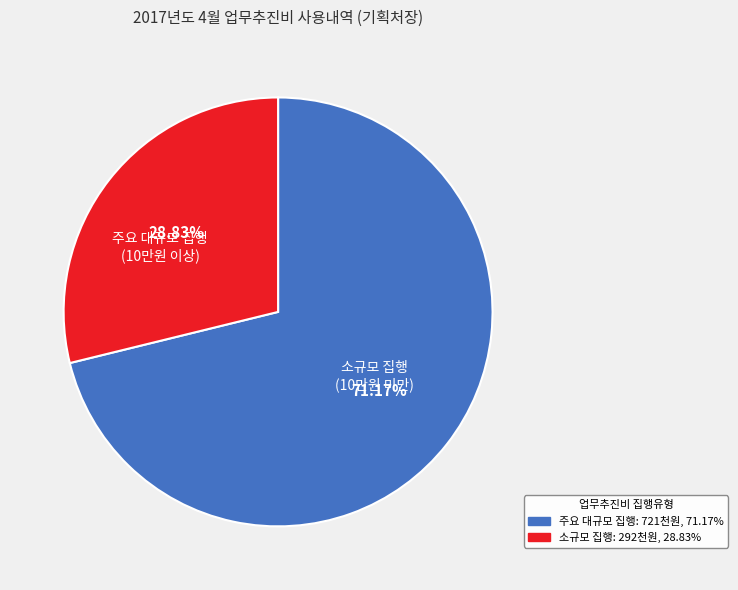

How many slices are in this pie chart?

2